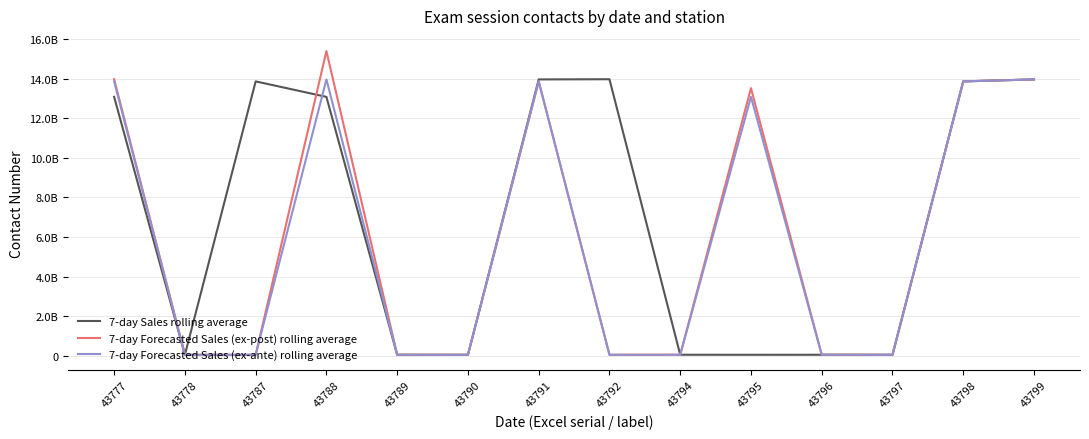

At how many categories does at least one series exceed 1641750906?

8